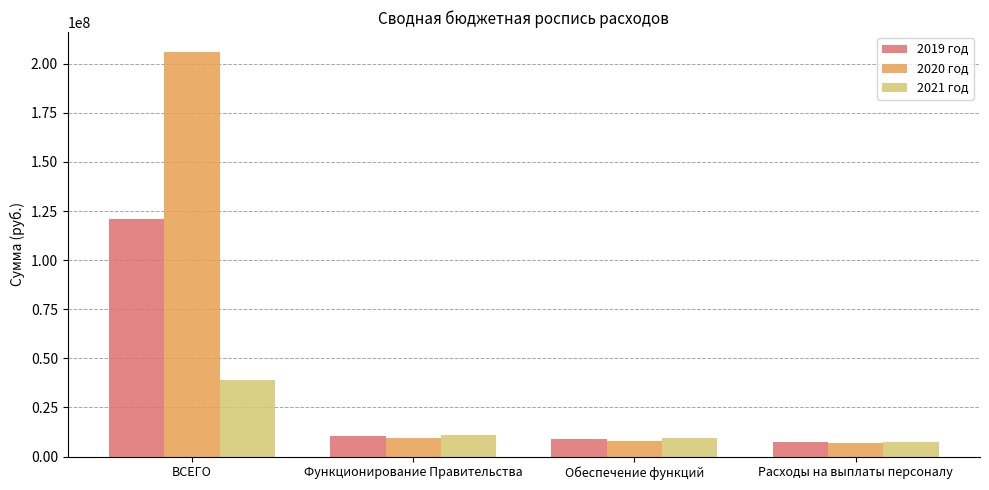

Which series has the largest total across all categories?

2020 год